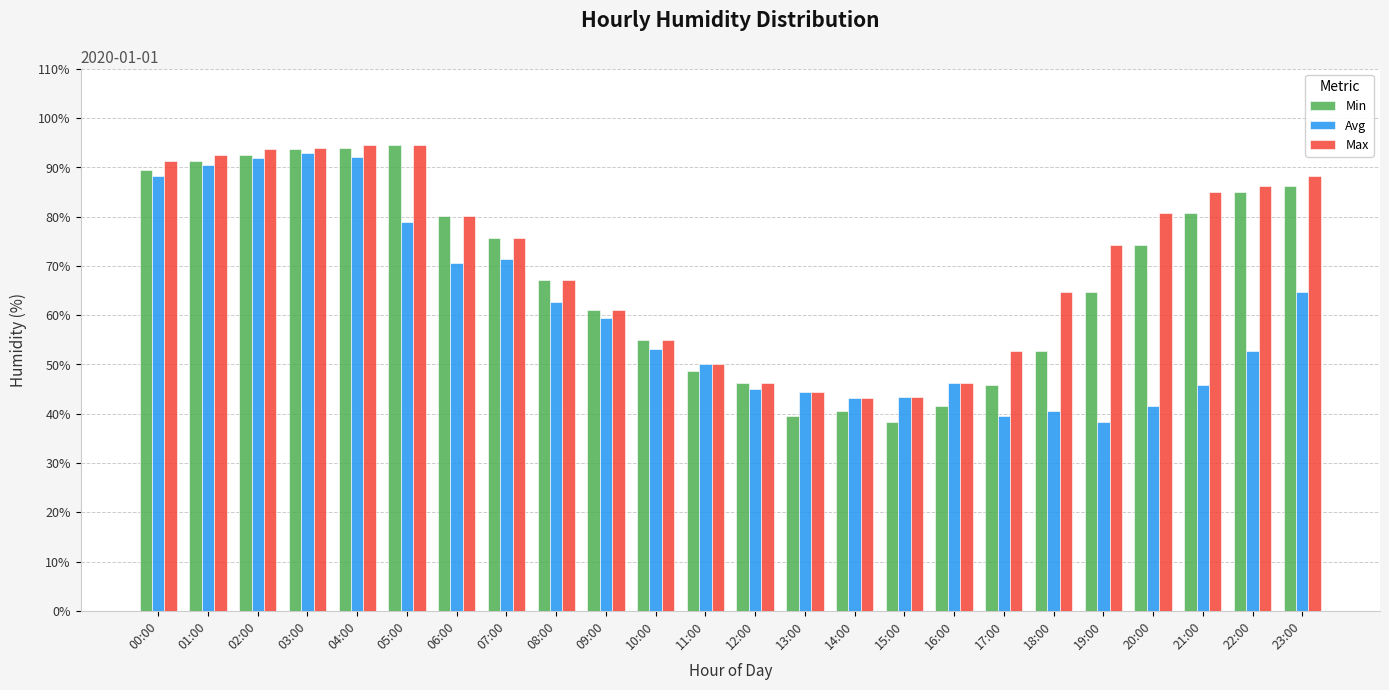

How many data points does each series have?

24